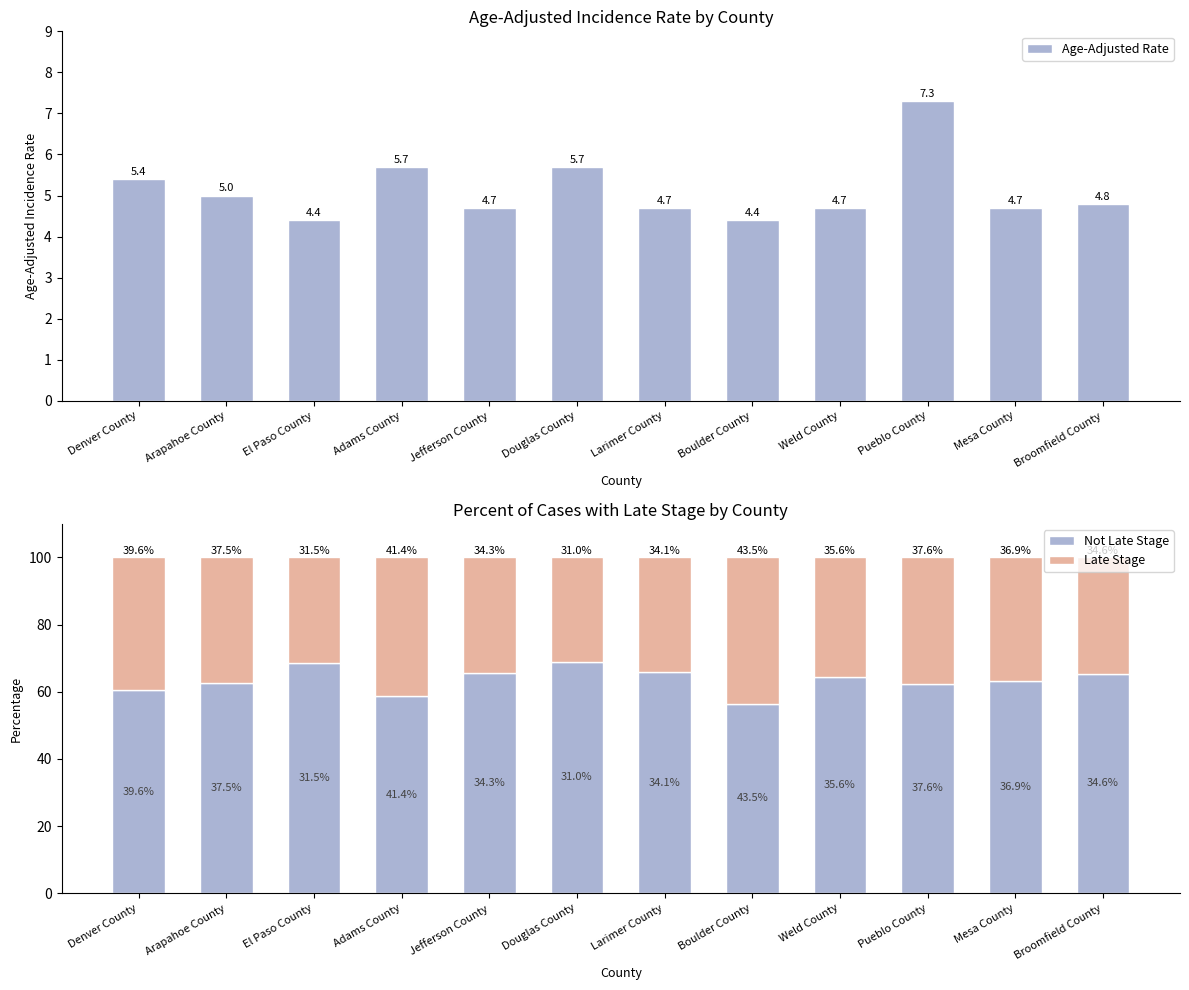

Is it true that Age-Adjusted Rate equals 1.3 at Weld County?

False